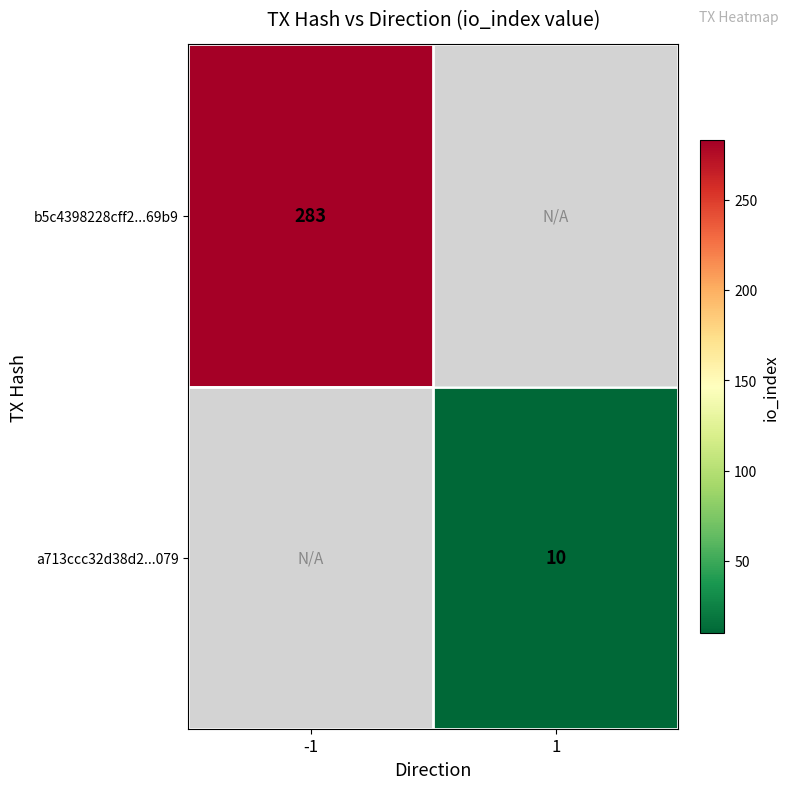

Is it true that a713ccc32d38d2...079 equals 10 at 1?

True